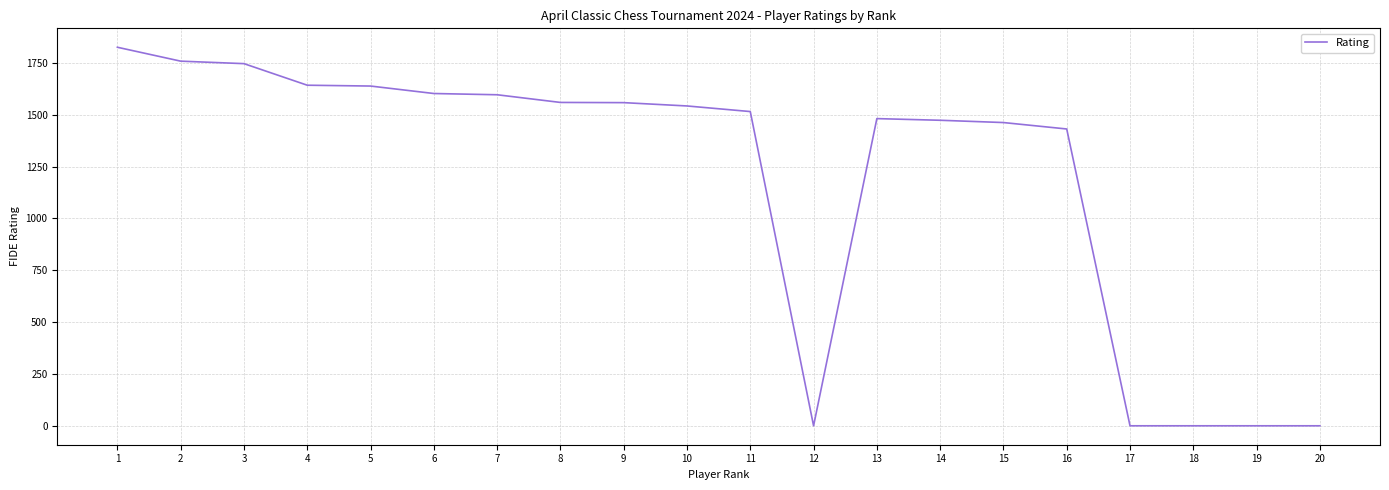

What is the sum of the values at 2 and 6?

3360